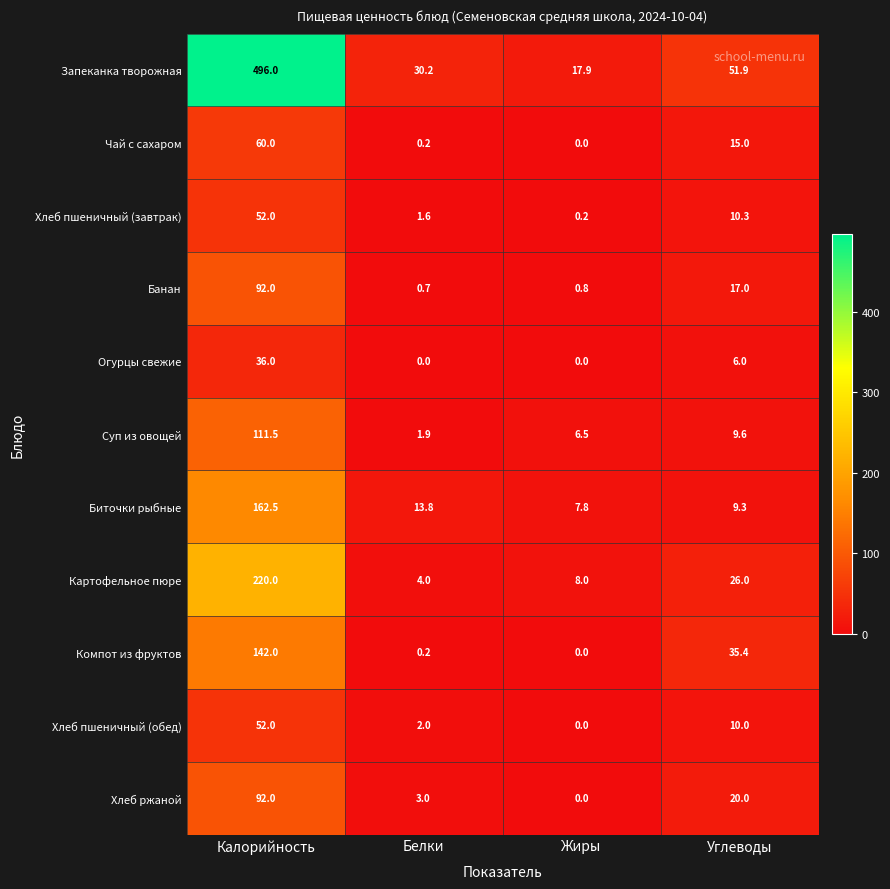

Which series has the largest total across all categories?

Запеканка творожная